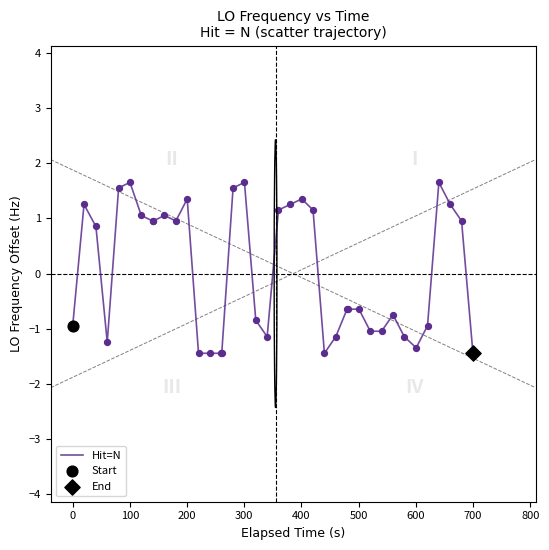

What is the smallest value displayed?

-1.4